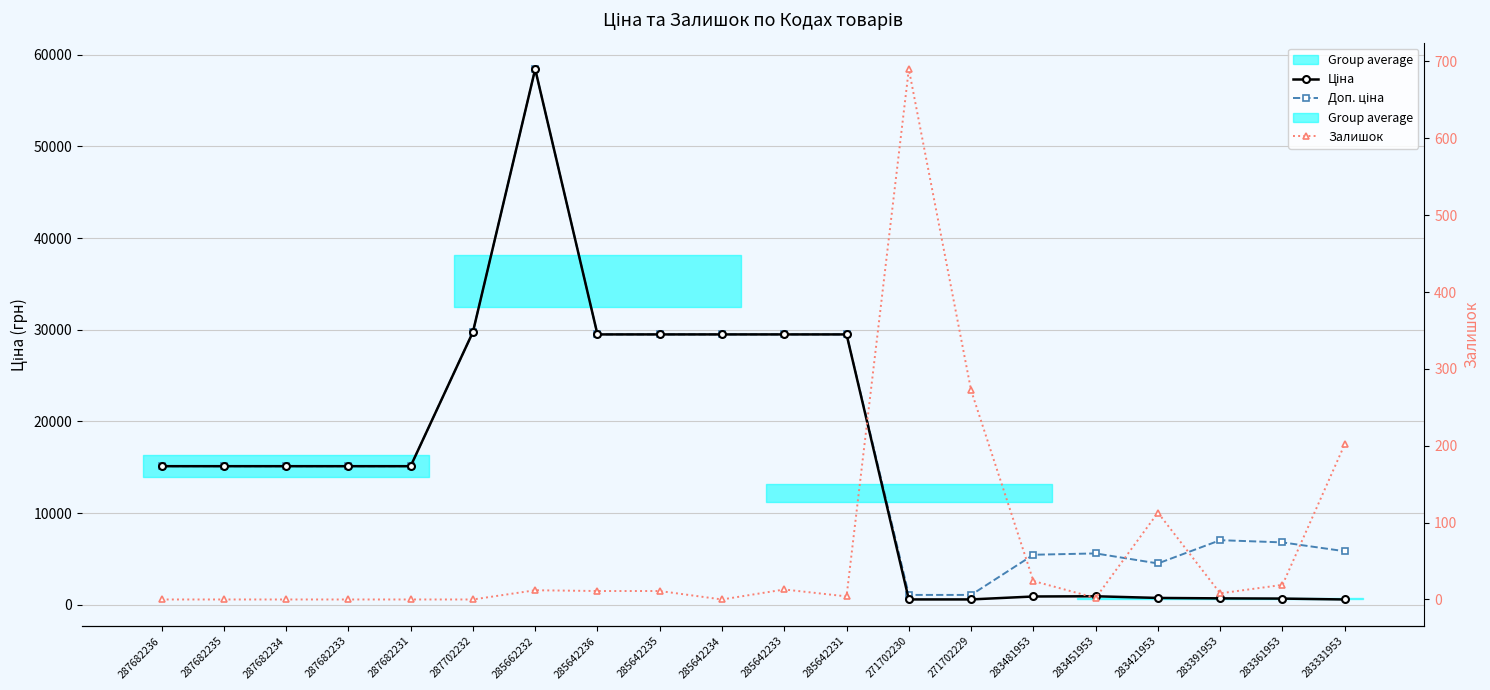

What are all the series names shown in the legend?

Ціна, Доп. ціна, Залишок